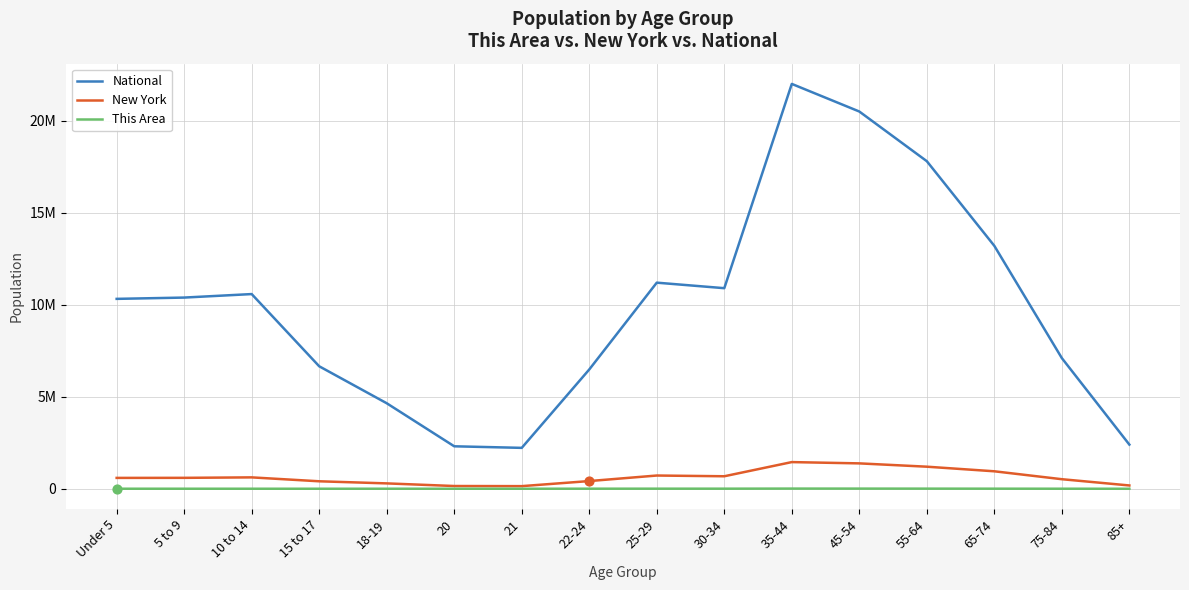

At which category is the sum across all series the highest?

35-44